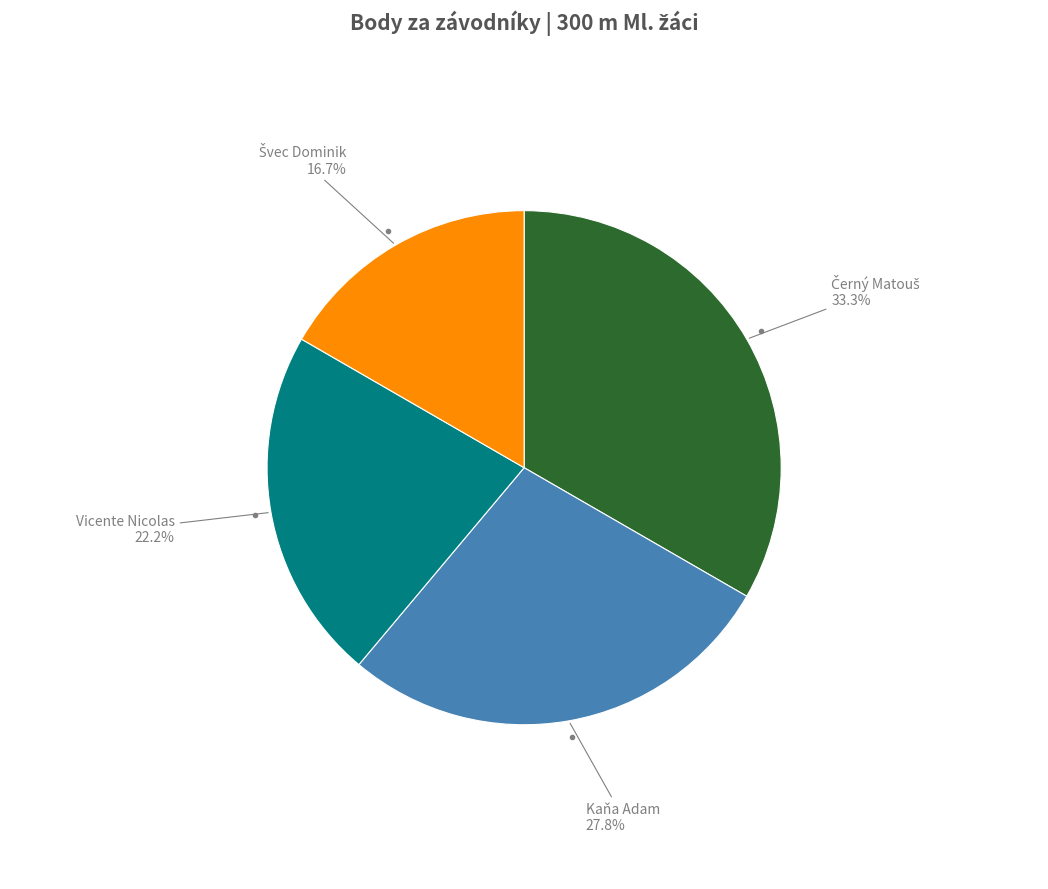

Is there a majority slice in this chart?

No